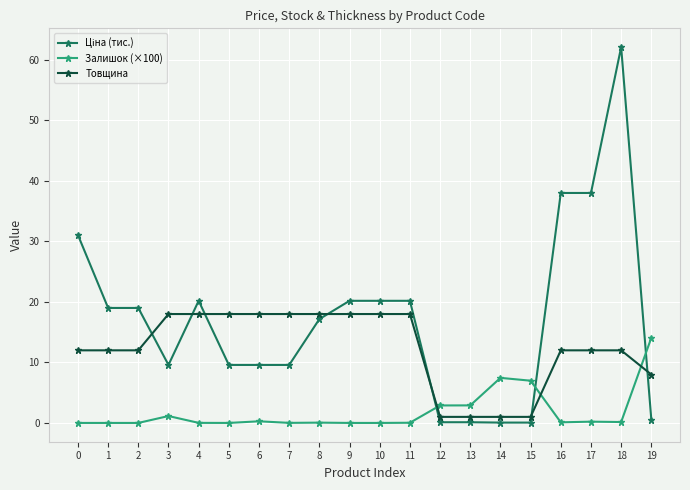

What is the spread (max minus min) of values at 1?

19.0